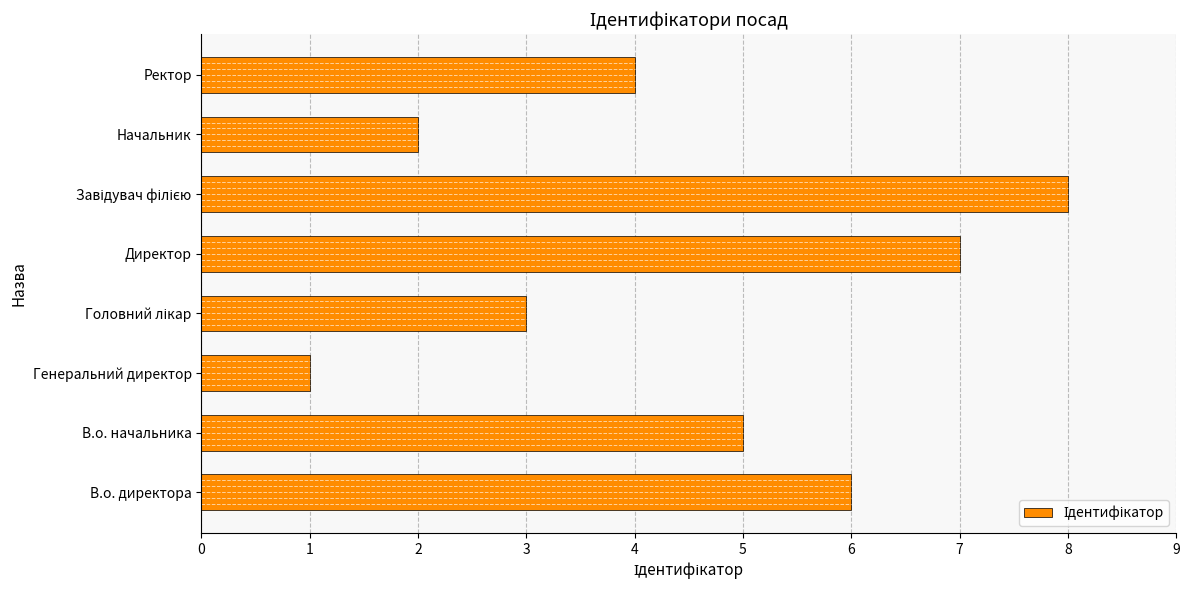

What is the difference between the maximum and minimum values?

7